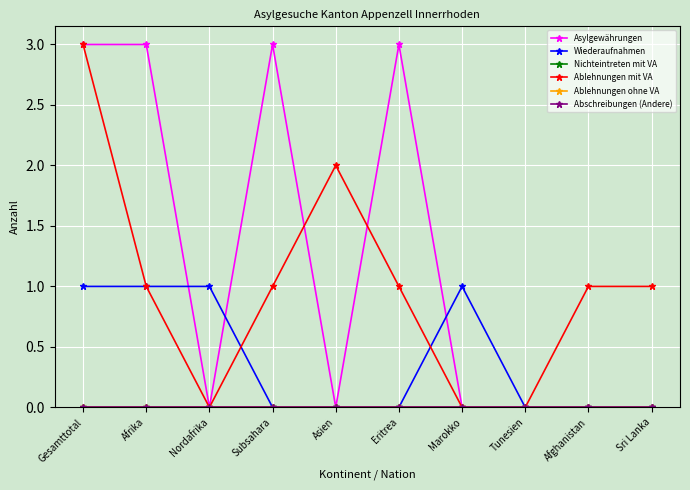

At which category does the chart reach its peak across all series?

Gesamttotal